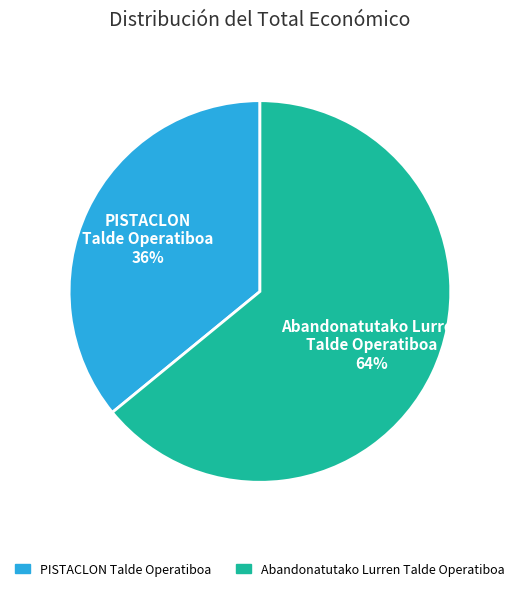

The PISTACLON Talde Operatiboa slice represents 23% of the pie. True or false?

False